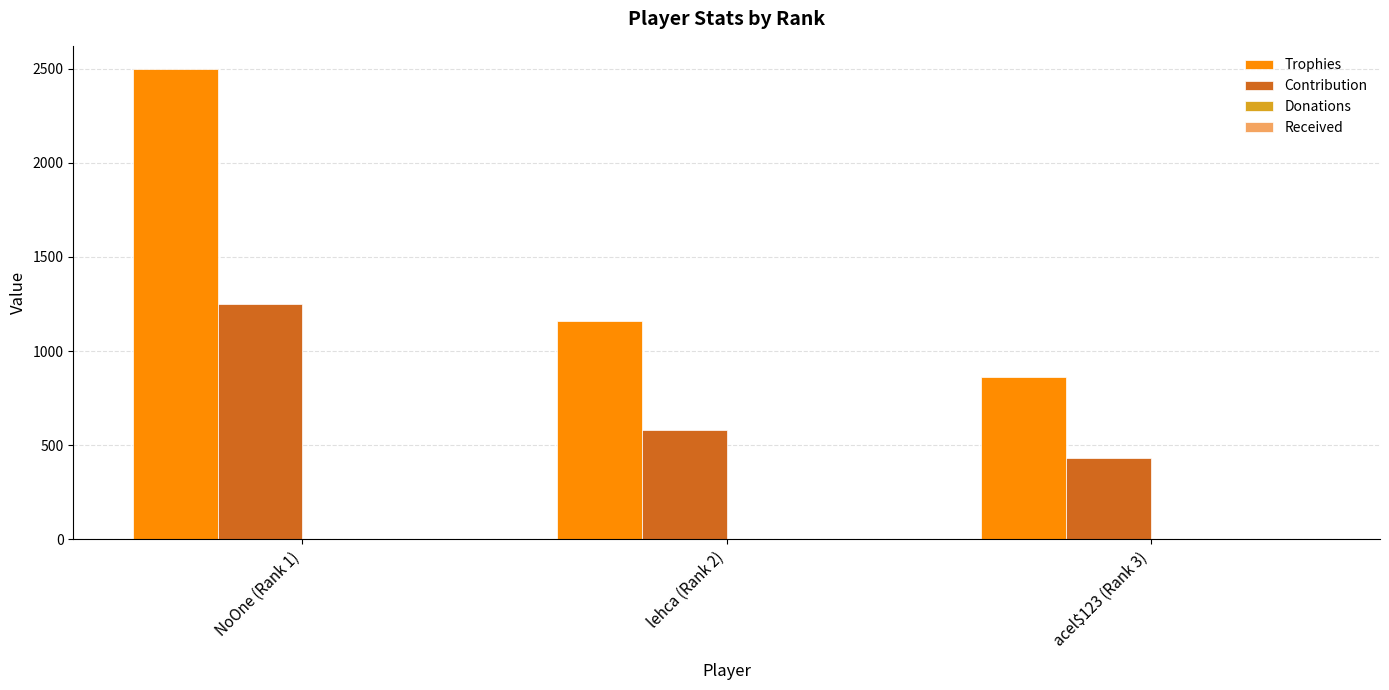

The value of Trophies at lehca (Rank 2) is 1162. True or false?

True